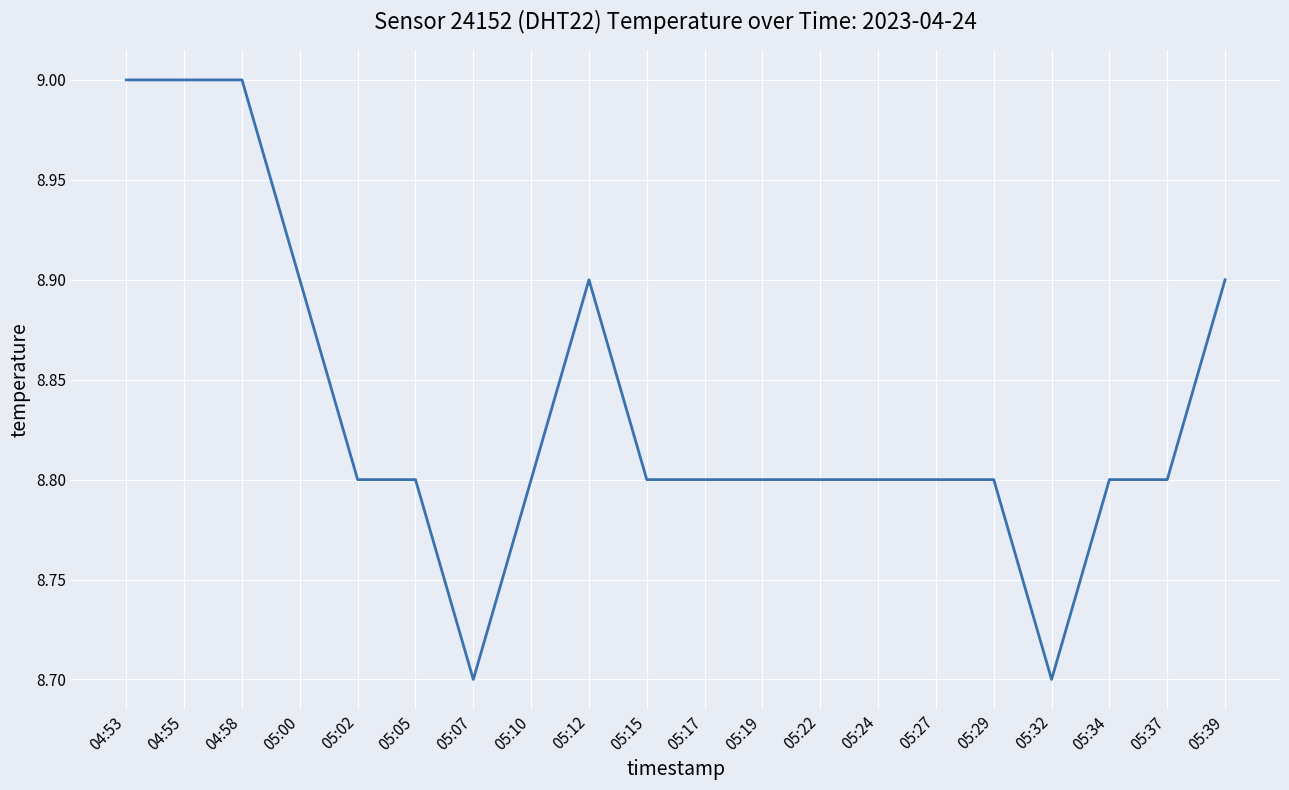

Is it true that the value at 04:58 is 3.8?

False